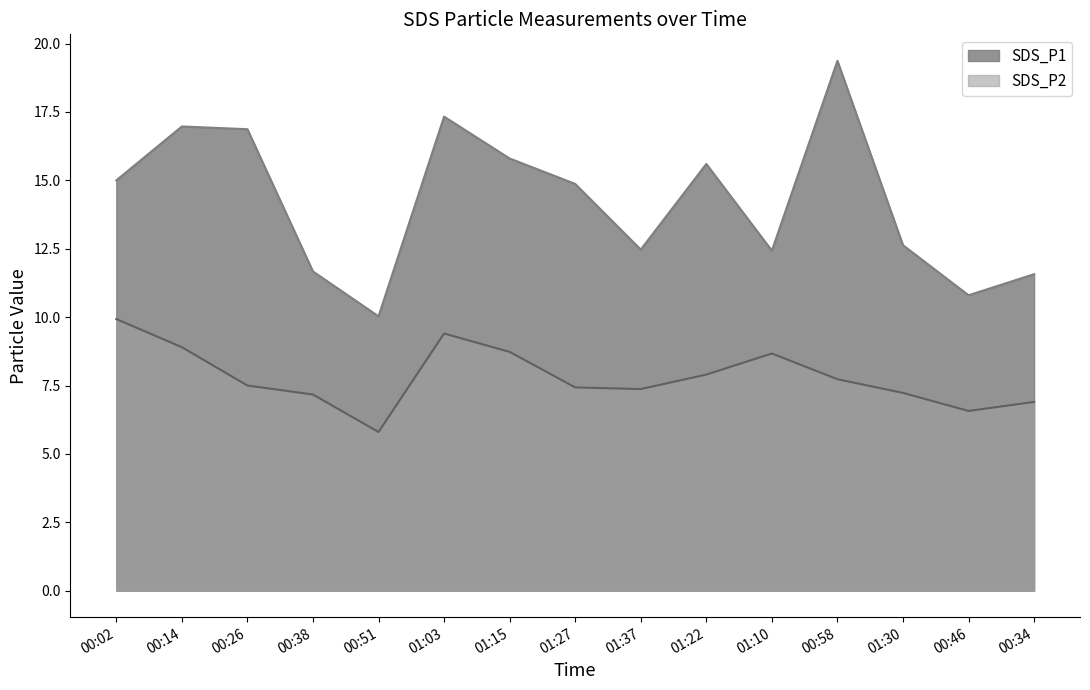

Reading left to right, extract all data points from this chart.

SDS_P1: 15.0	17.0	16.9	11.7	10.0	17.3	15.8	14.9	12.5	15.6	12.4	19.4	12.6	10.8	11.6
SDS_P2: 9.9	8.9	7.5	7.2	5.8	9.4	8.7	7.4	7.4	7.9	8.7	7.7	7.2	6.6	6.9